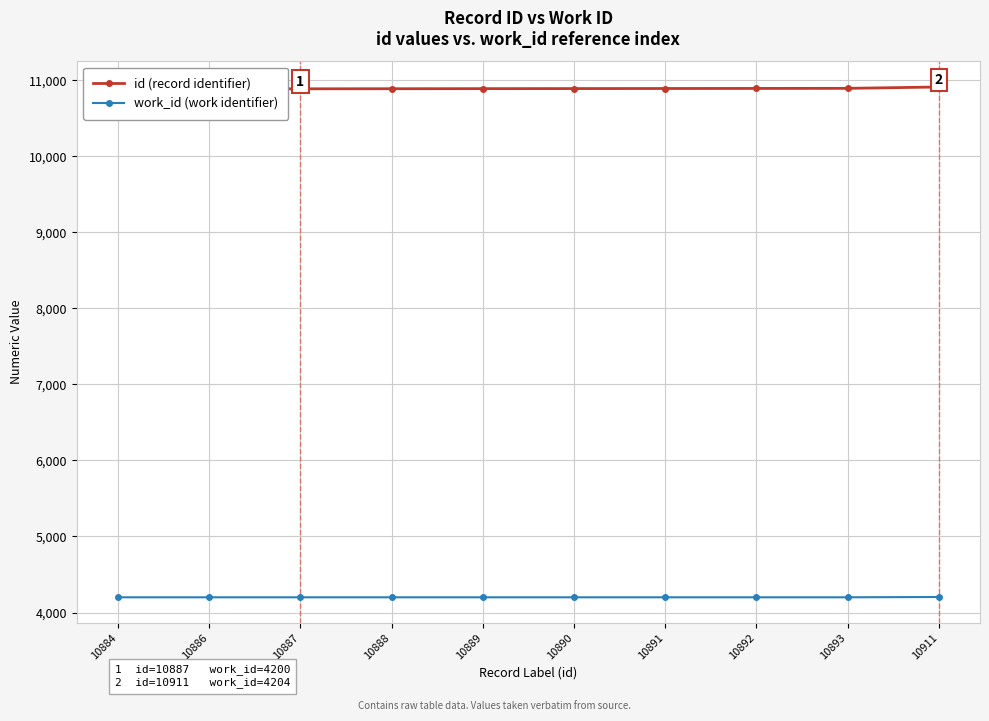

At which label is id (record identifier) closest to 10897?

10893